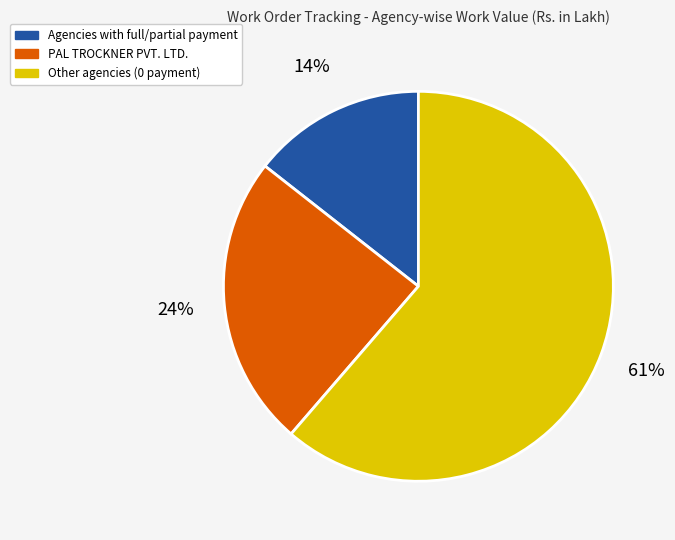

Is there a majority slice in this chart?

Yes